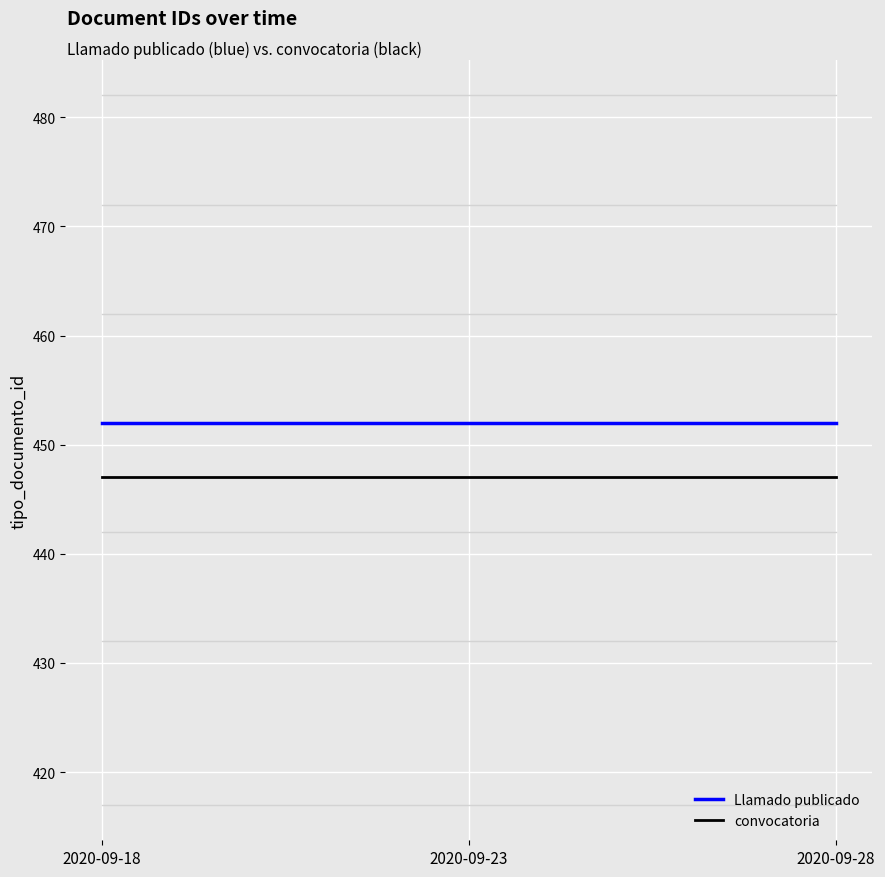

What is the maximum value for Llamado publicado?

452